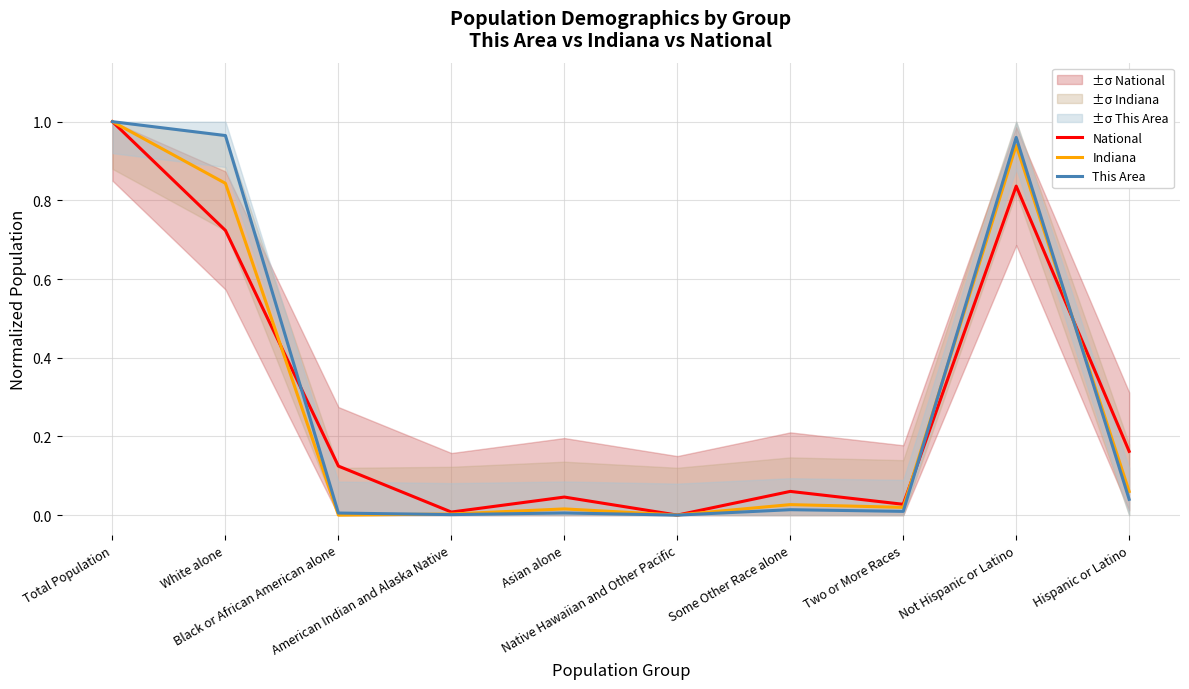

What is the greatest value displayed?

1.0